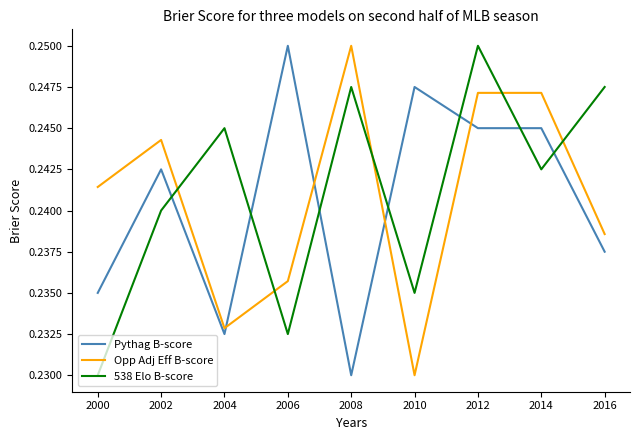

Count the 538 Elo B-score values in the range 0 to 1.

9